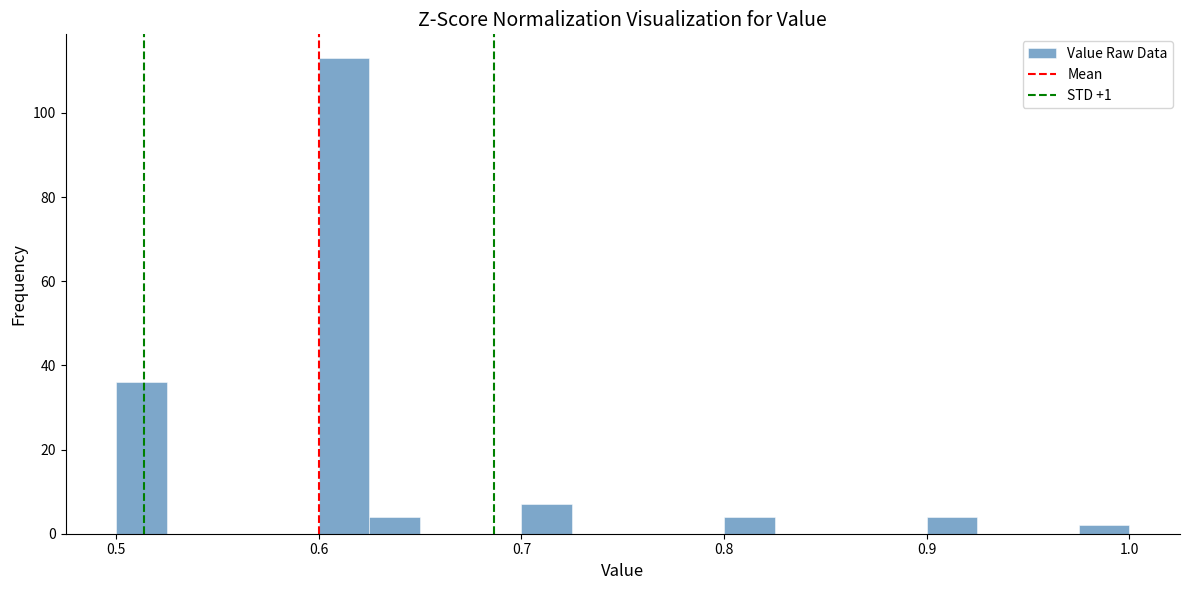

Around what value on the x-axis is the tallest bar? Give the approximate position of its centre, as read against the axis.

0.61